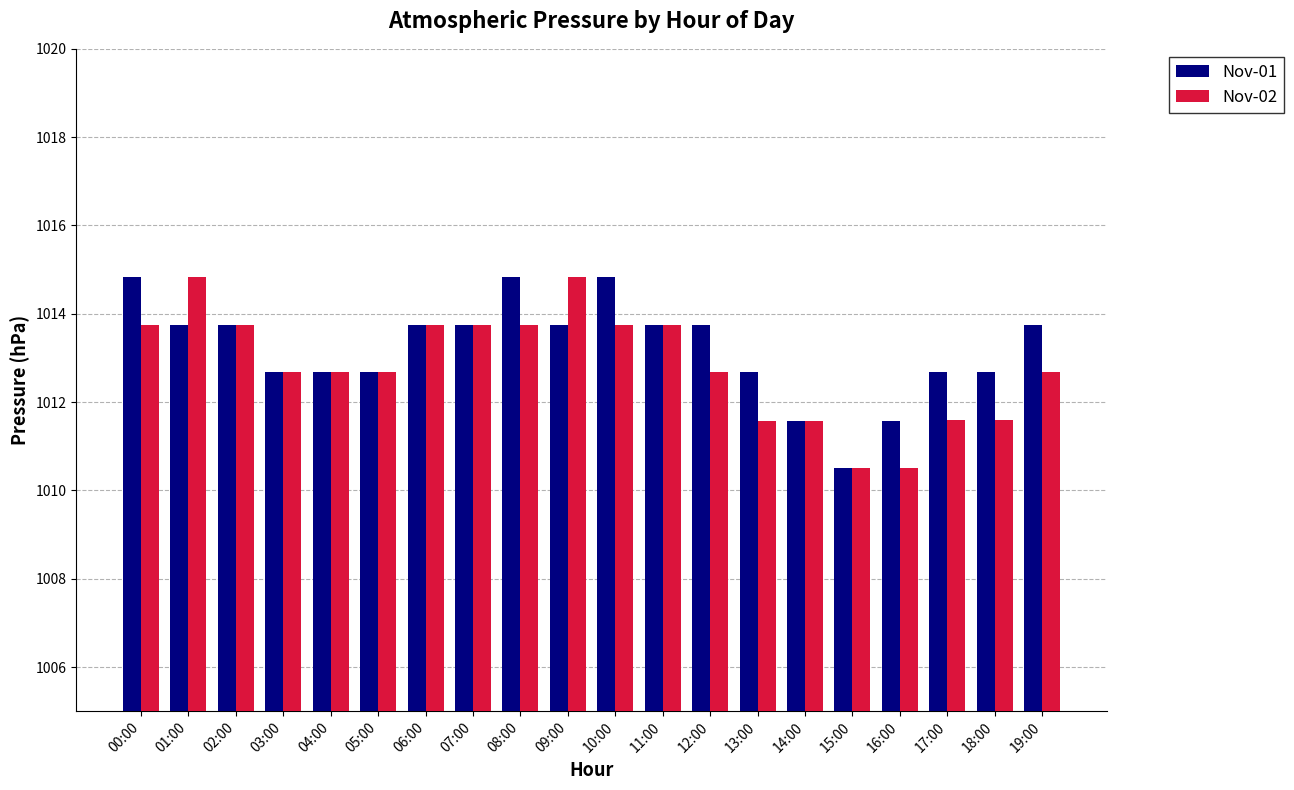

True or false: Nov-01 has a value of 1012.7 at 13:00.

True